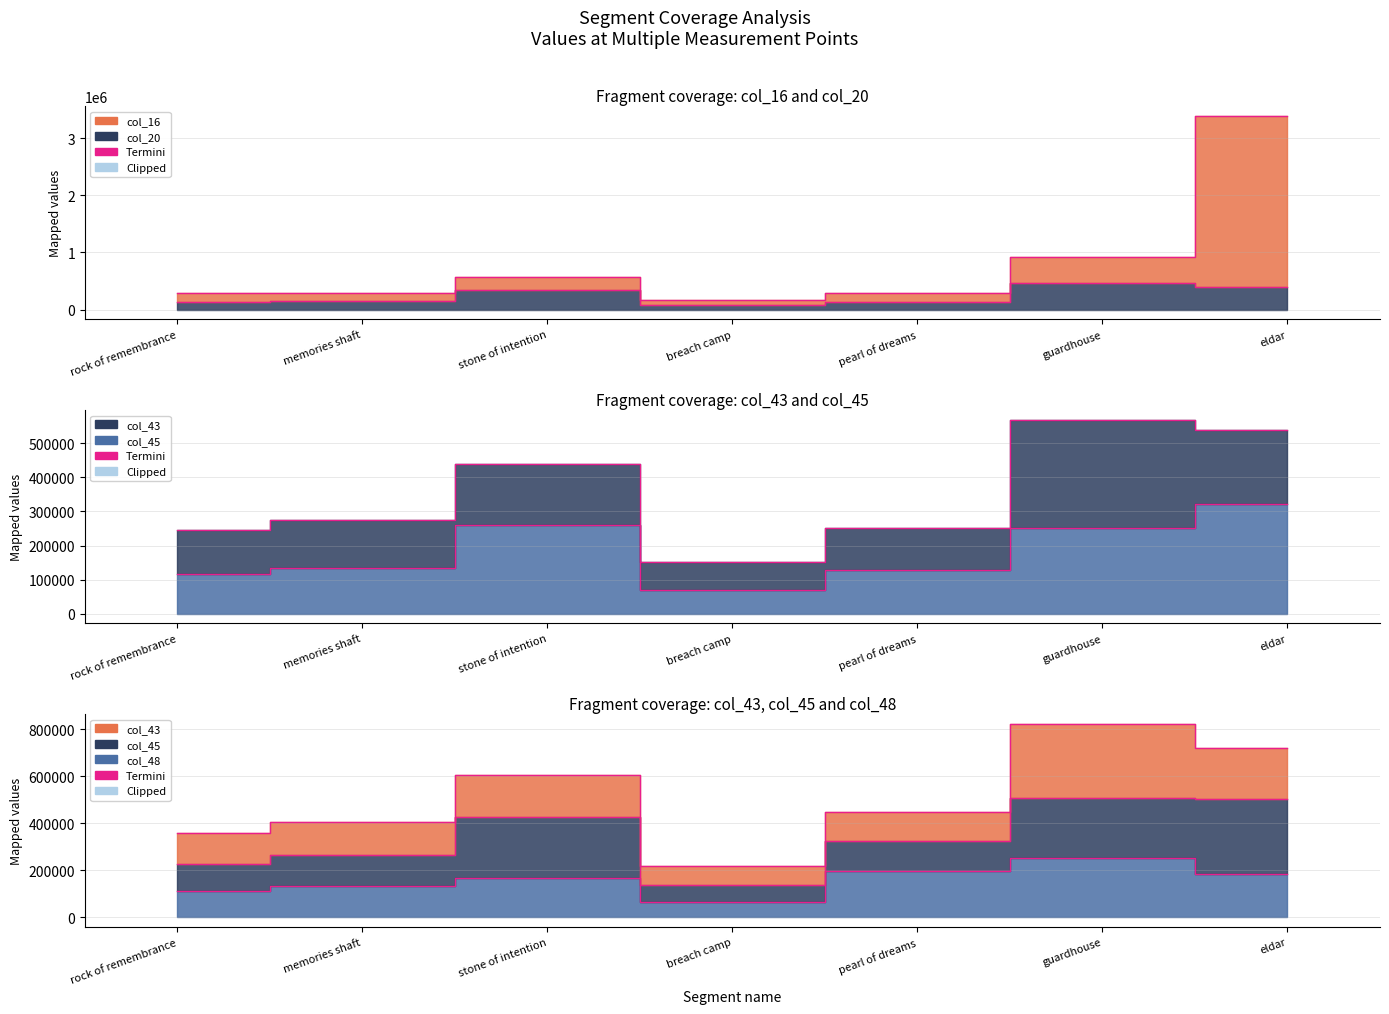

What is the difference between the maximum and minimum values in the col_16 series?

3221877